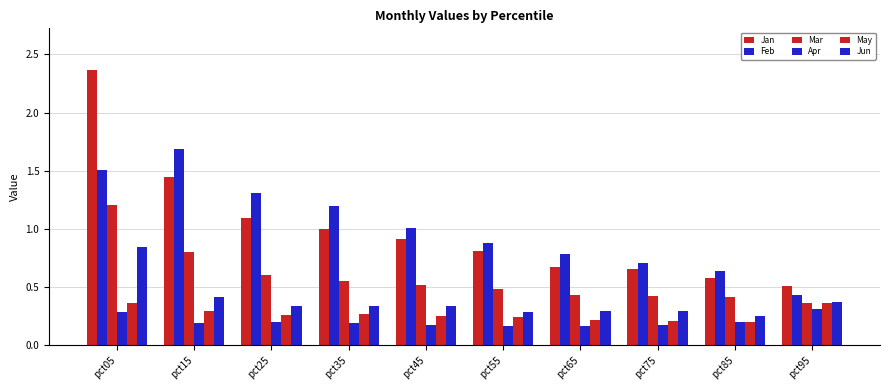

Which category has the highest value in the Mar series?

pct05